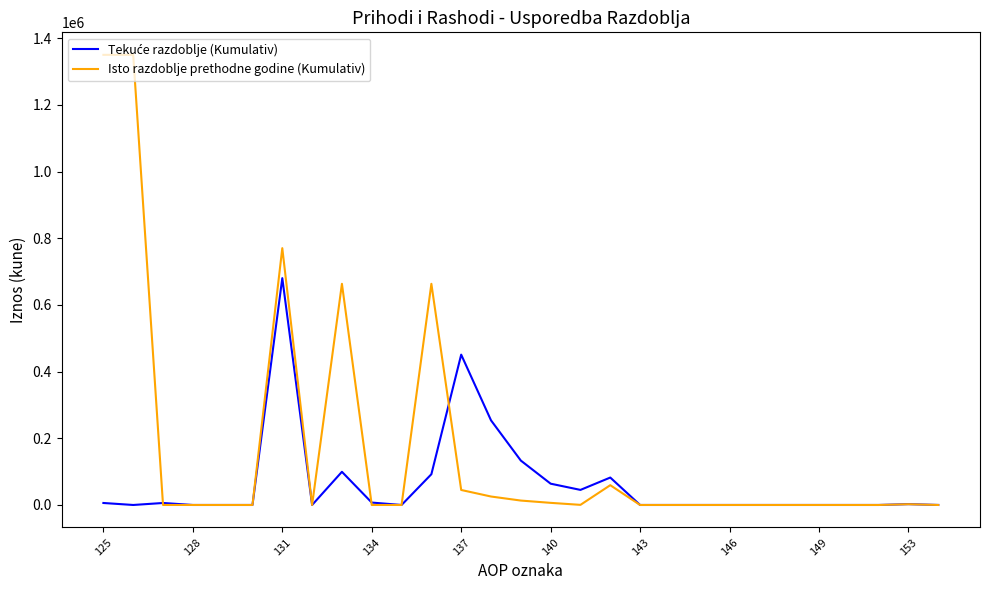

Which series has the largest total across all categories?

Isto razdoblje prethodne godine (Kumulativ)